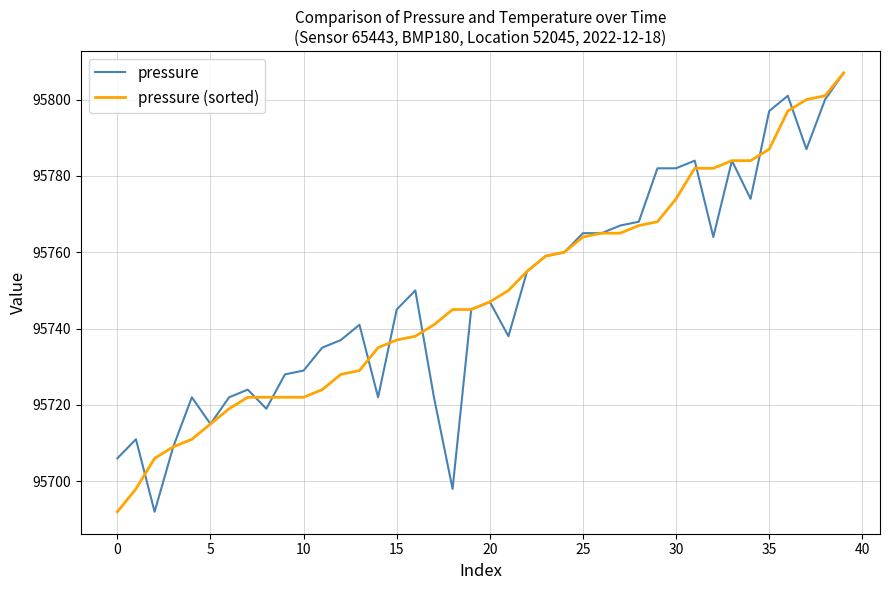

What is the greatest value displayed?

95807